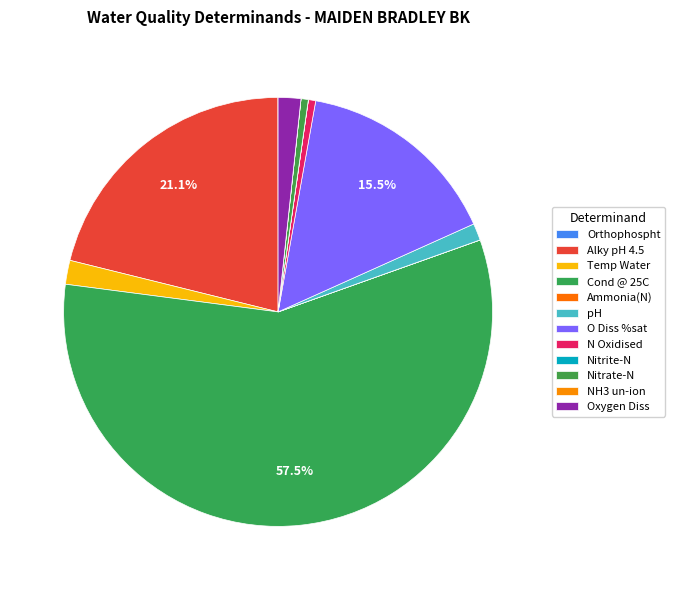

True or false: pH accounts for 12% of the total.

False